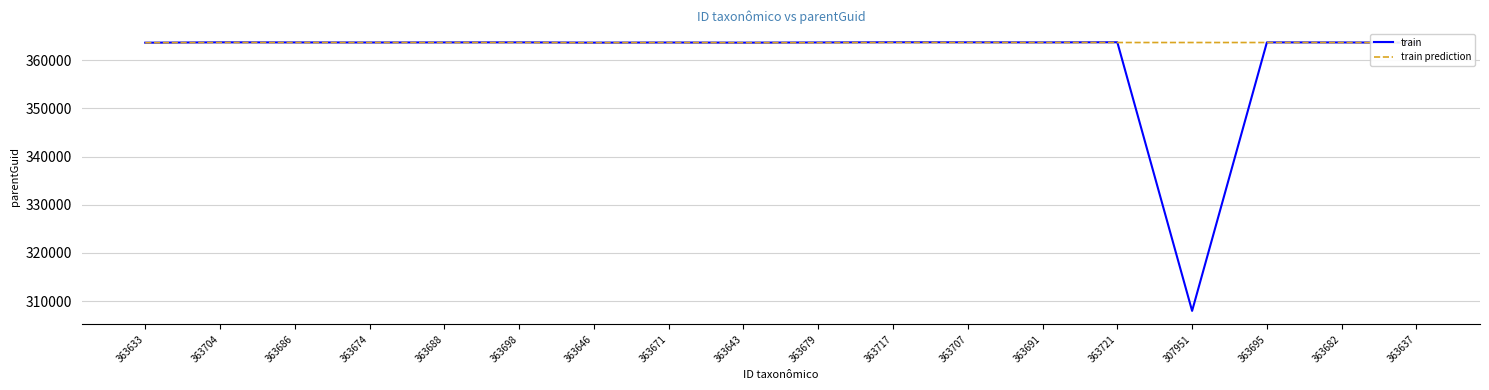

List the series in order of their overall mean, lowest first.

train, train prediction